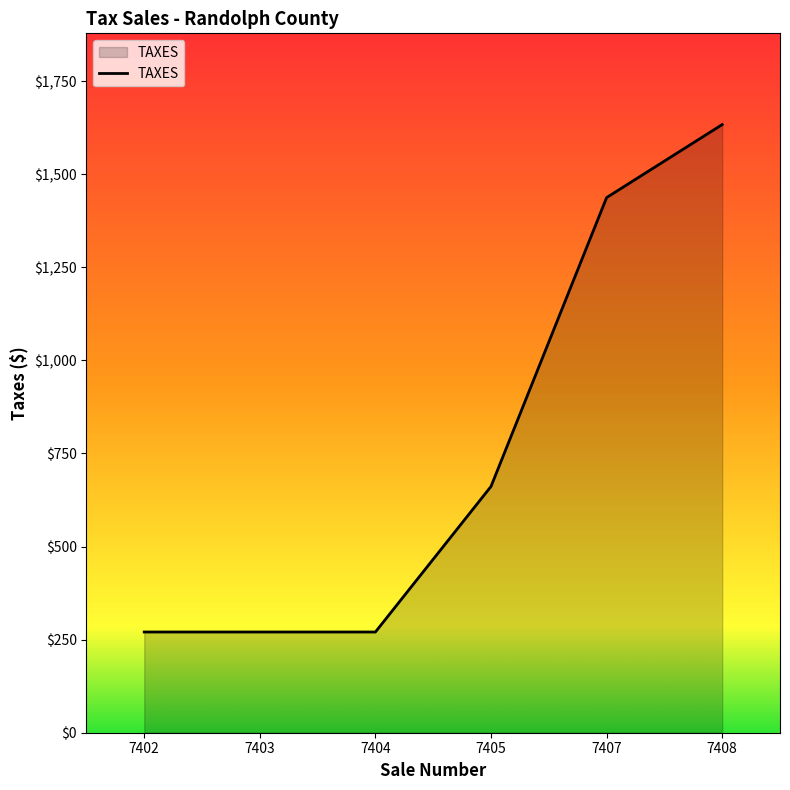

What is the sum of all values?

4543.7